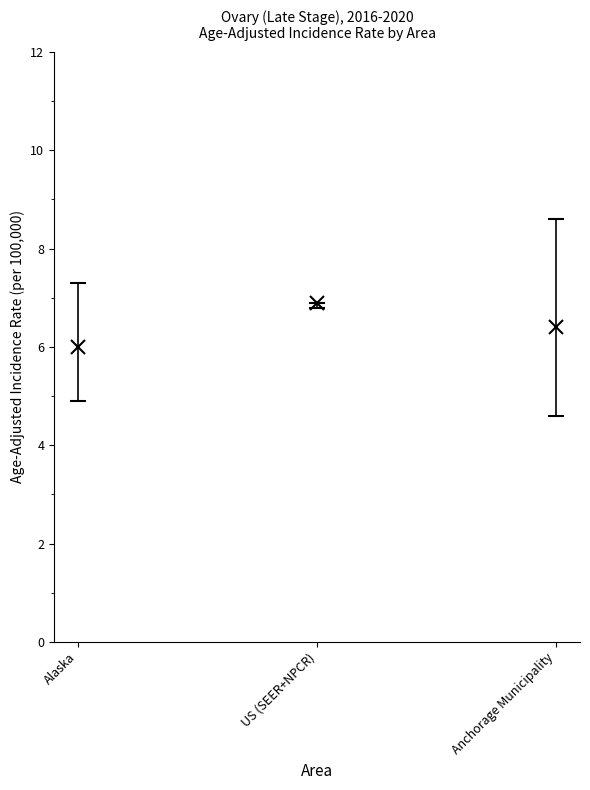

Between Anchorage Municipality and US (SEER+NPCR), which is larger?

US (SEER+NPCR)